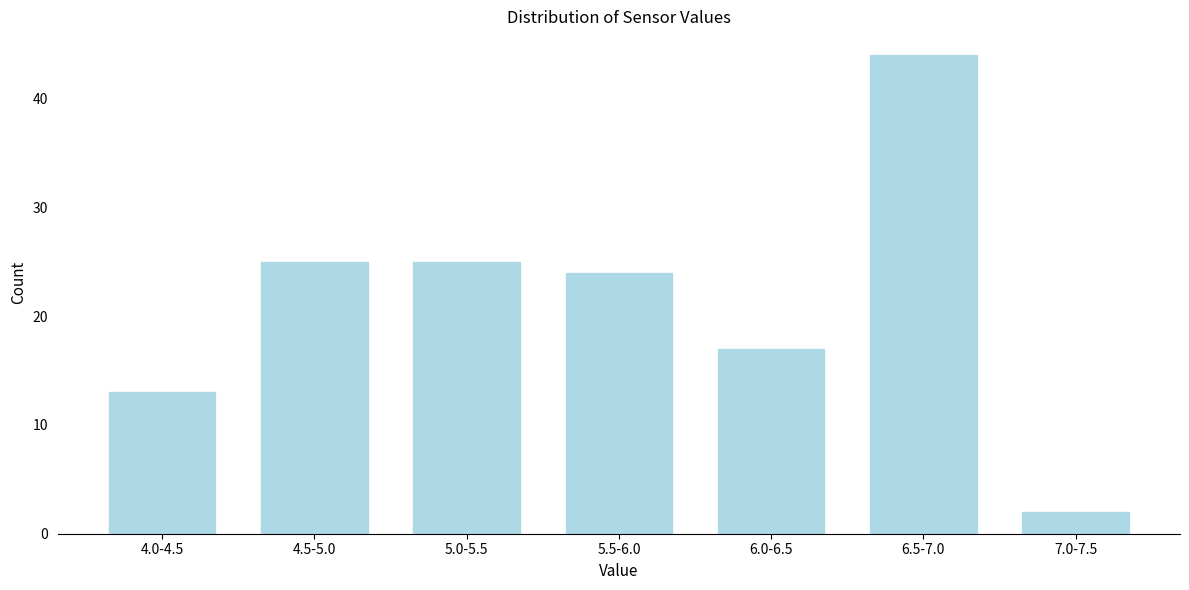

Reading right to left, transcribe all the data shown in this chart.

2	44	17	24	25	25	13